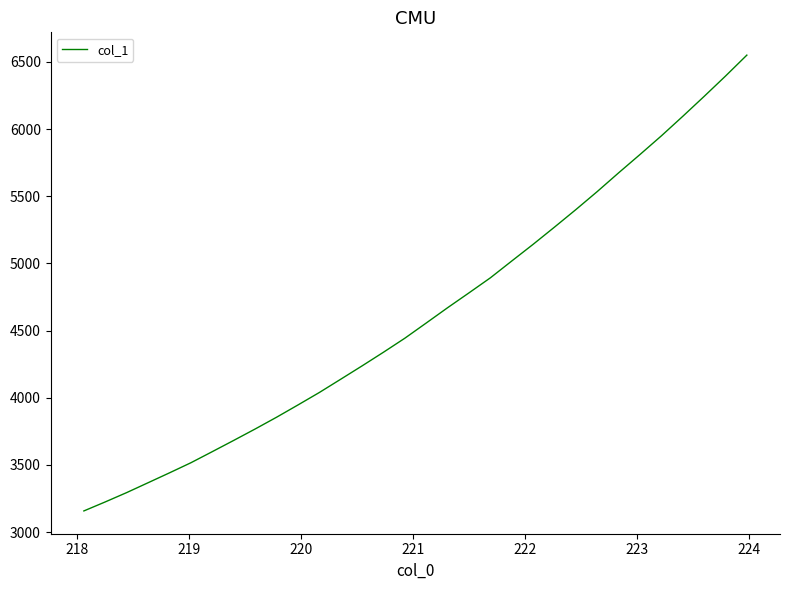

What is the smallest value displayed?

3157.7